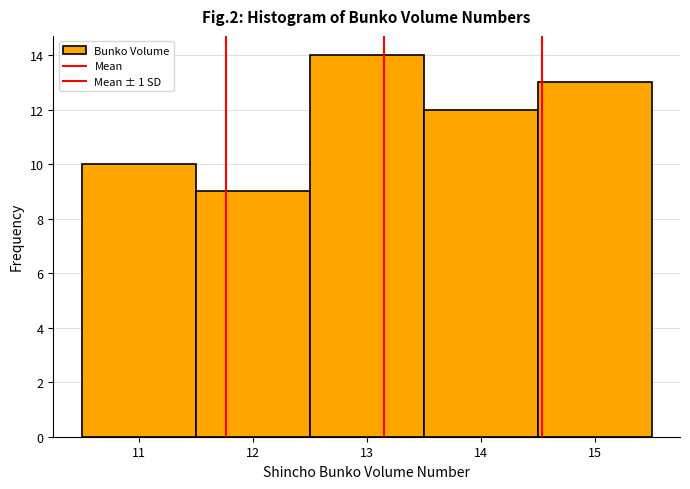

Over which range of the x-axis is the bar tallest?

12.5 to 13.5